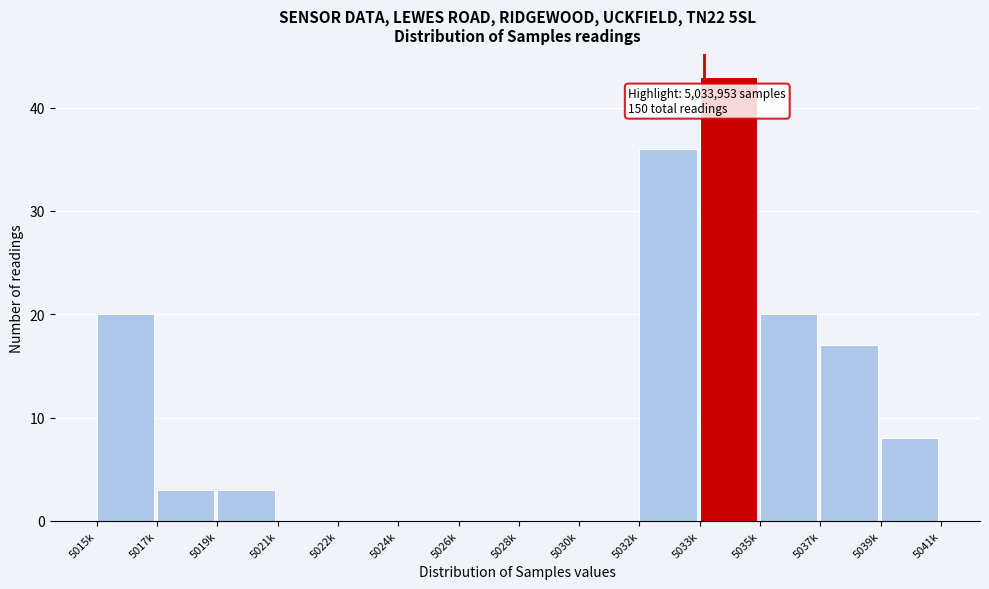

Reading left to right, transcribe all the data shown in this chart.

5015k=20	5017k=3	5019k=3	5021k=0	5022k=0	5024k=0	5026k=0	5028k=0	5030k=0	5032k=36	5033k=43	5035k=20	5037k=17	5039k=8